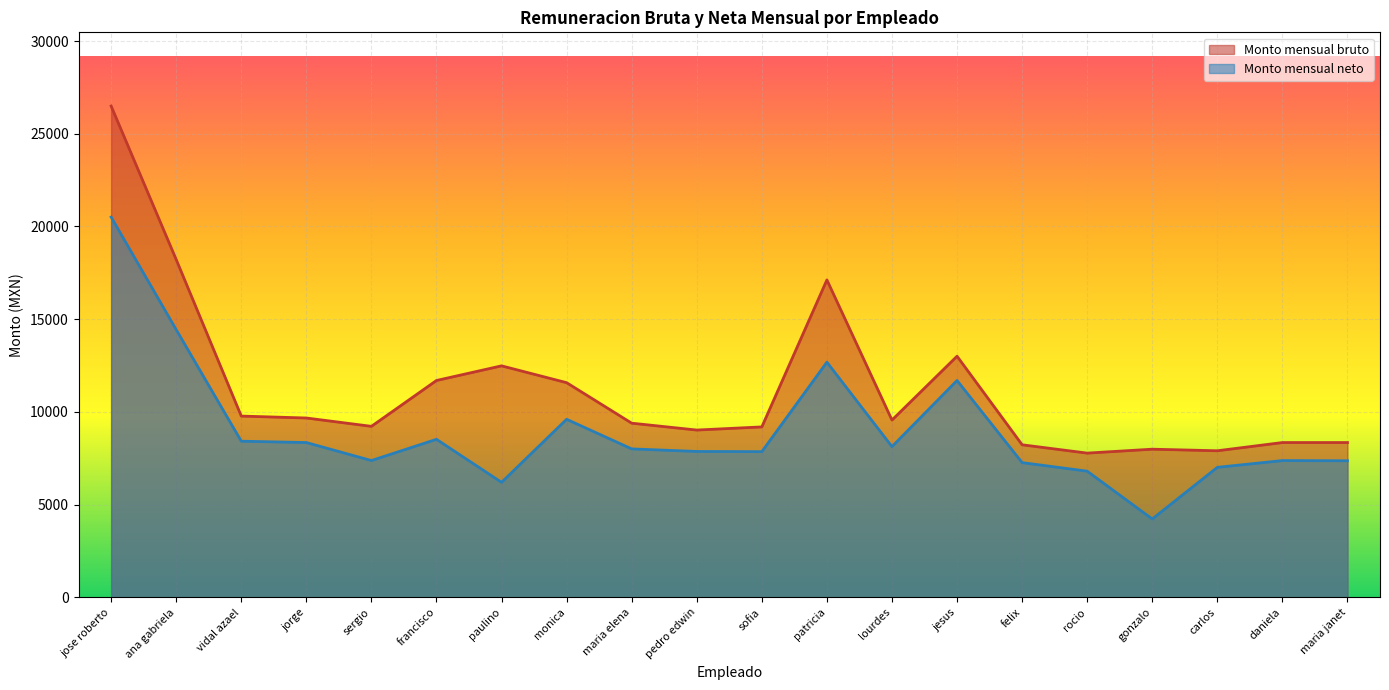

What is the average value of the Monto mensual bruto series?

11253.3